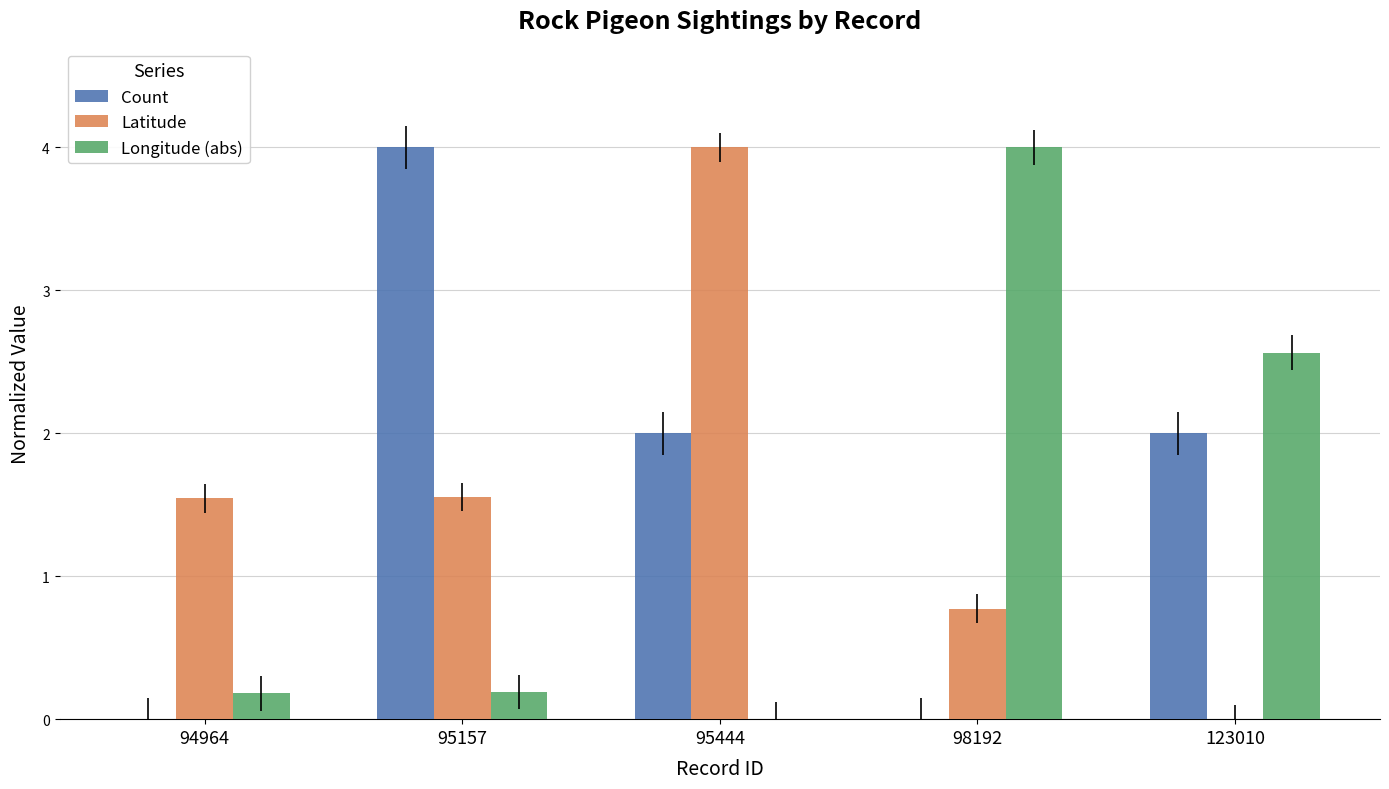

At which label does Latitude first exceed 1?

94964